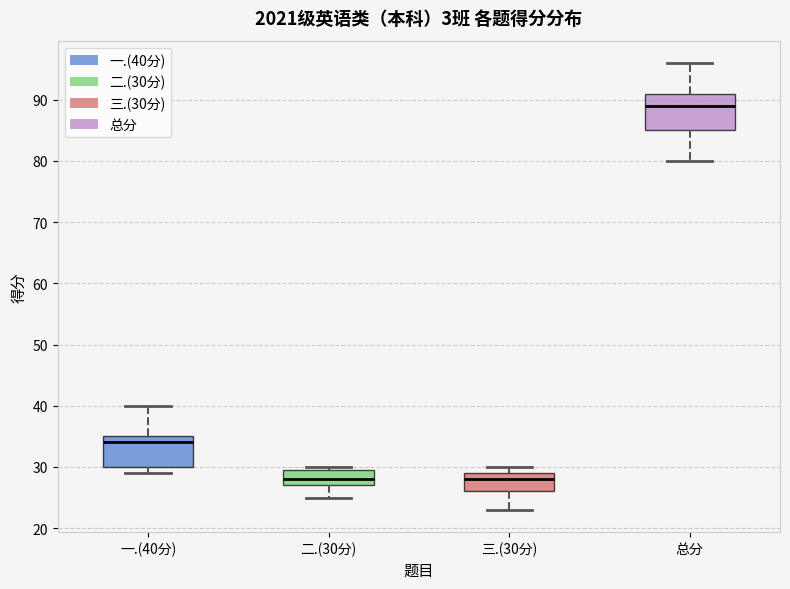

Reading left to right, read every box against the y-axis: the position of its median line, the range the box covers, and the ends of its whiskers. The values are not printed on the chart, so give them approximately, as read against the axis.

一.(40分): median 34, box 30 to 35, whiskers 29 to 40
二.(30分): median 28, box 27 to 30, whiskers 25 to 30 (just above the box's upper edge)
三.(30分): median 28, box 26 to 29, whiskers 23 to 30
总分: median 89, box 85 to 91, whiskers 80 to 96